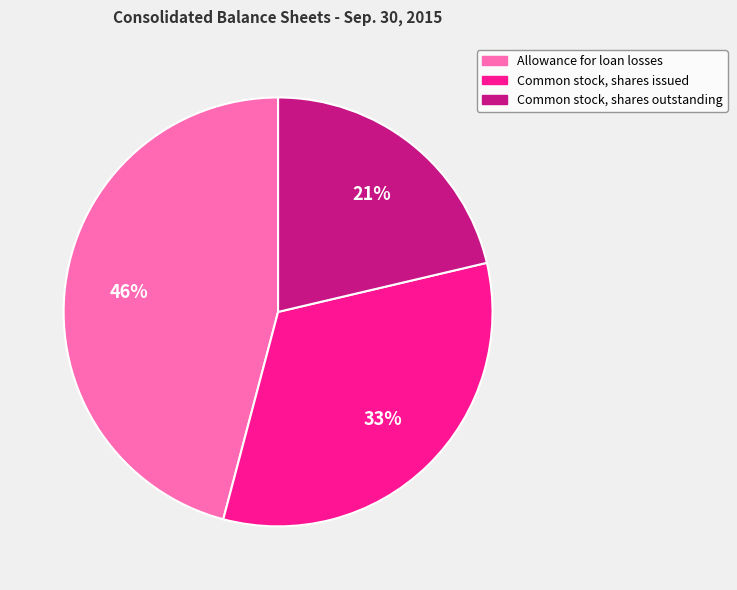

To the nearest percent, what portion does Common stock, shares issued represent?

33%